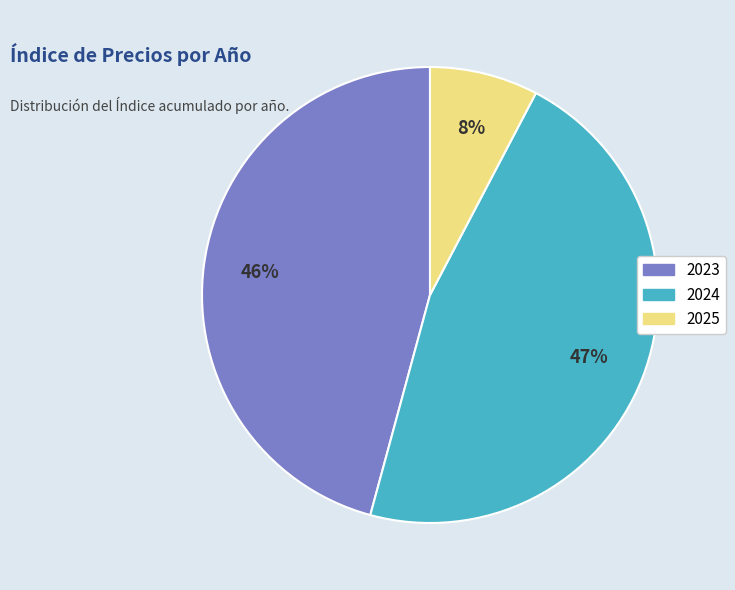

To the nearest percent, what is the average slice percentage?

33%